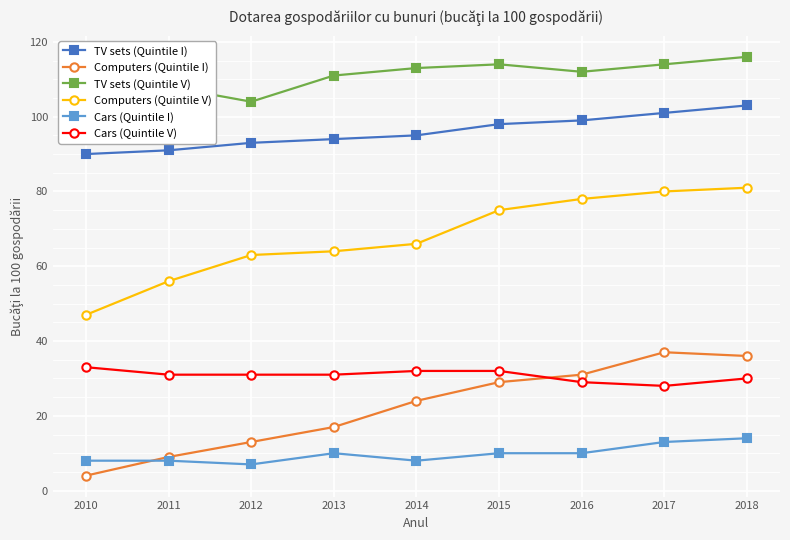

The TV sets (Quintile I) series shows 94 at 2013. True or false?

True